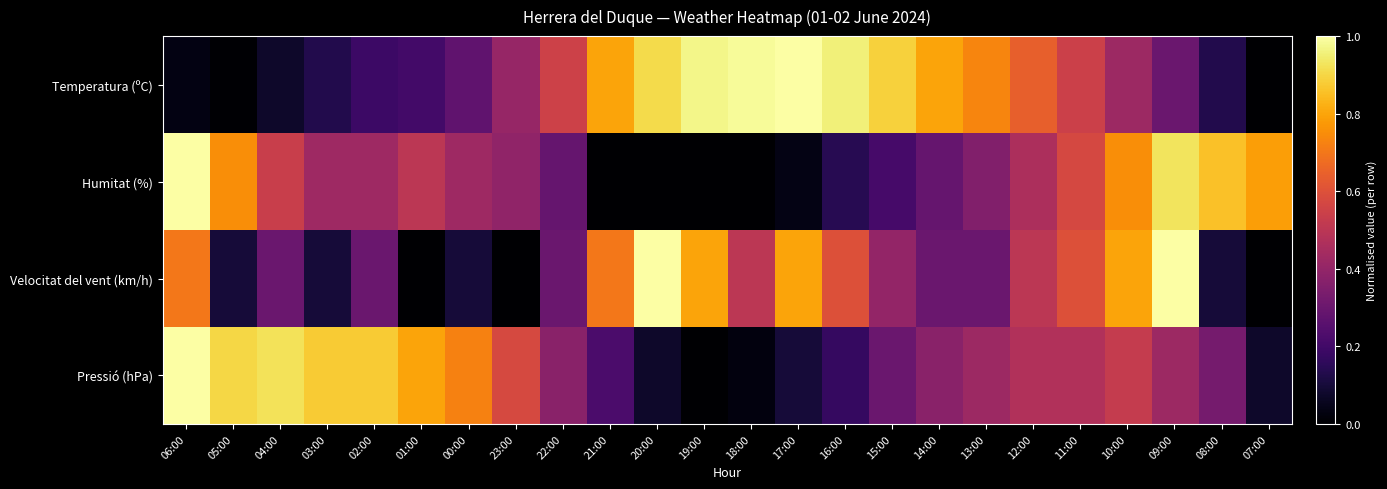

Rank the series by their maximum value, from highest to lowest.

Temperatura (ºC), Humitat (%), Velocitat del vent (km/h), Pressió (hPa)